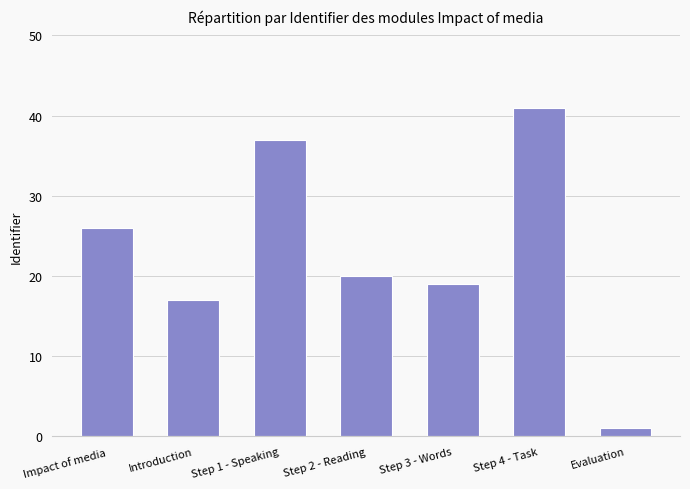

What is the sum of the values at Step 2 - Reading and Step 3 - Words?

39